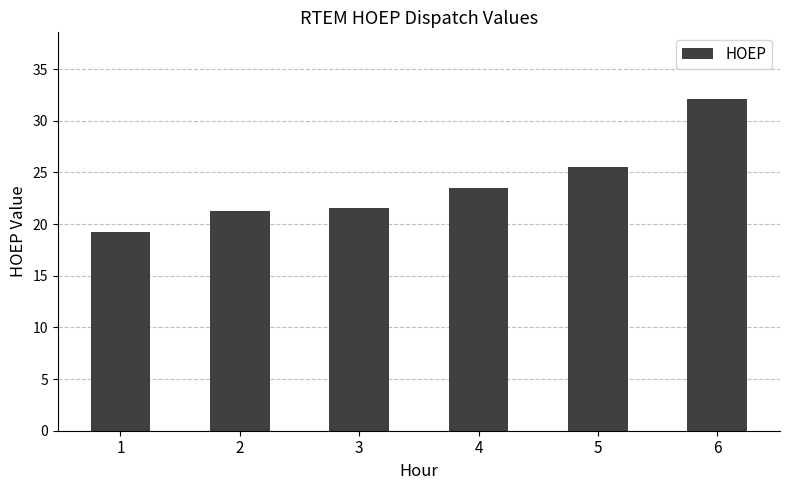

What is the difference between the values at 5 and 6?

6.6